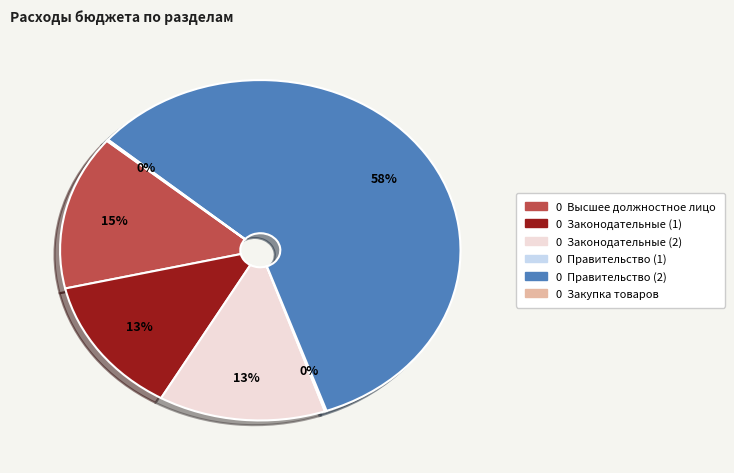

Is there a majority slice in this chart?

Yes